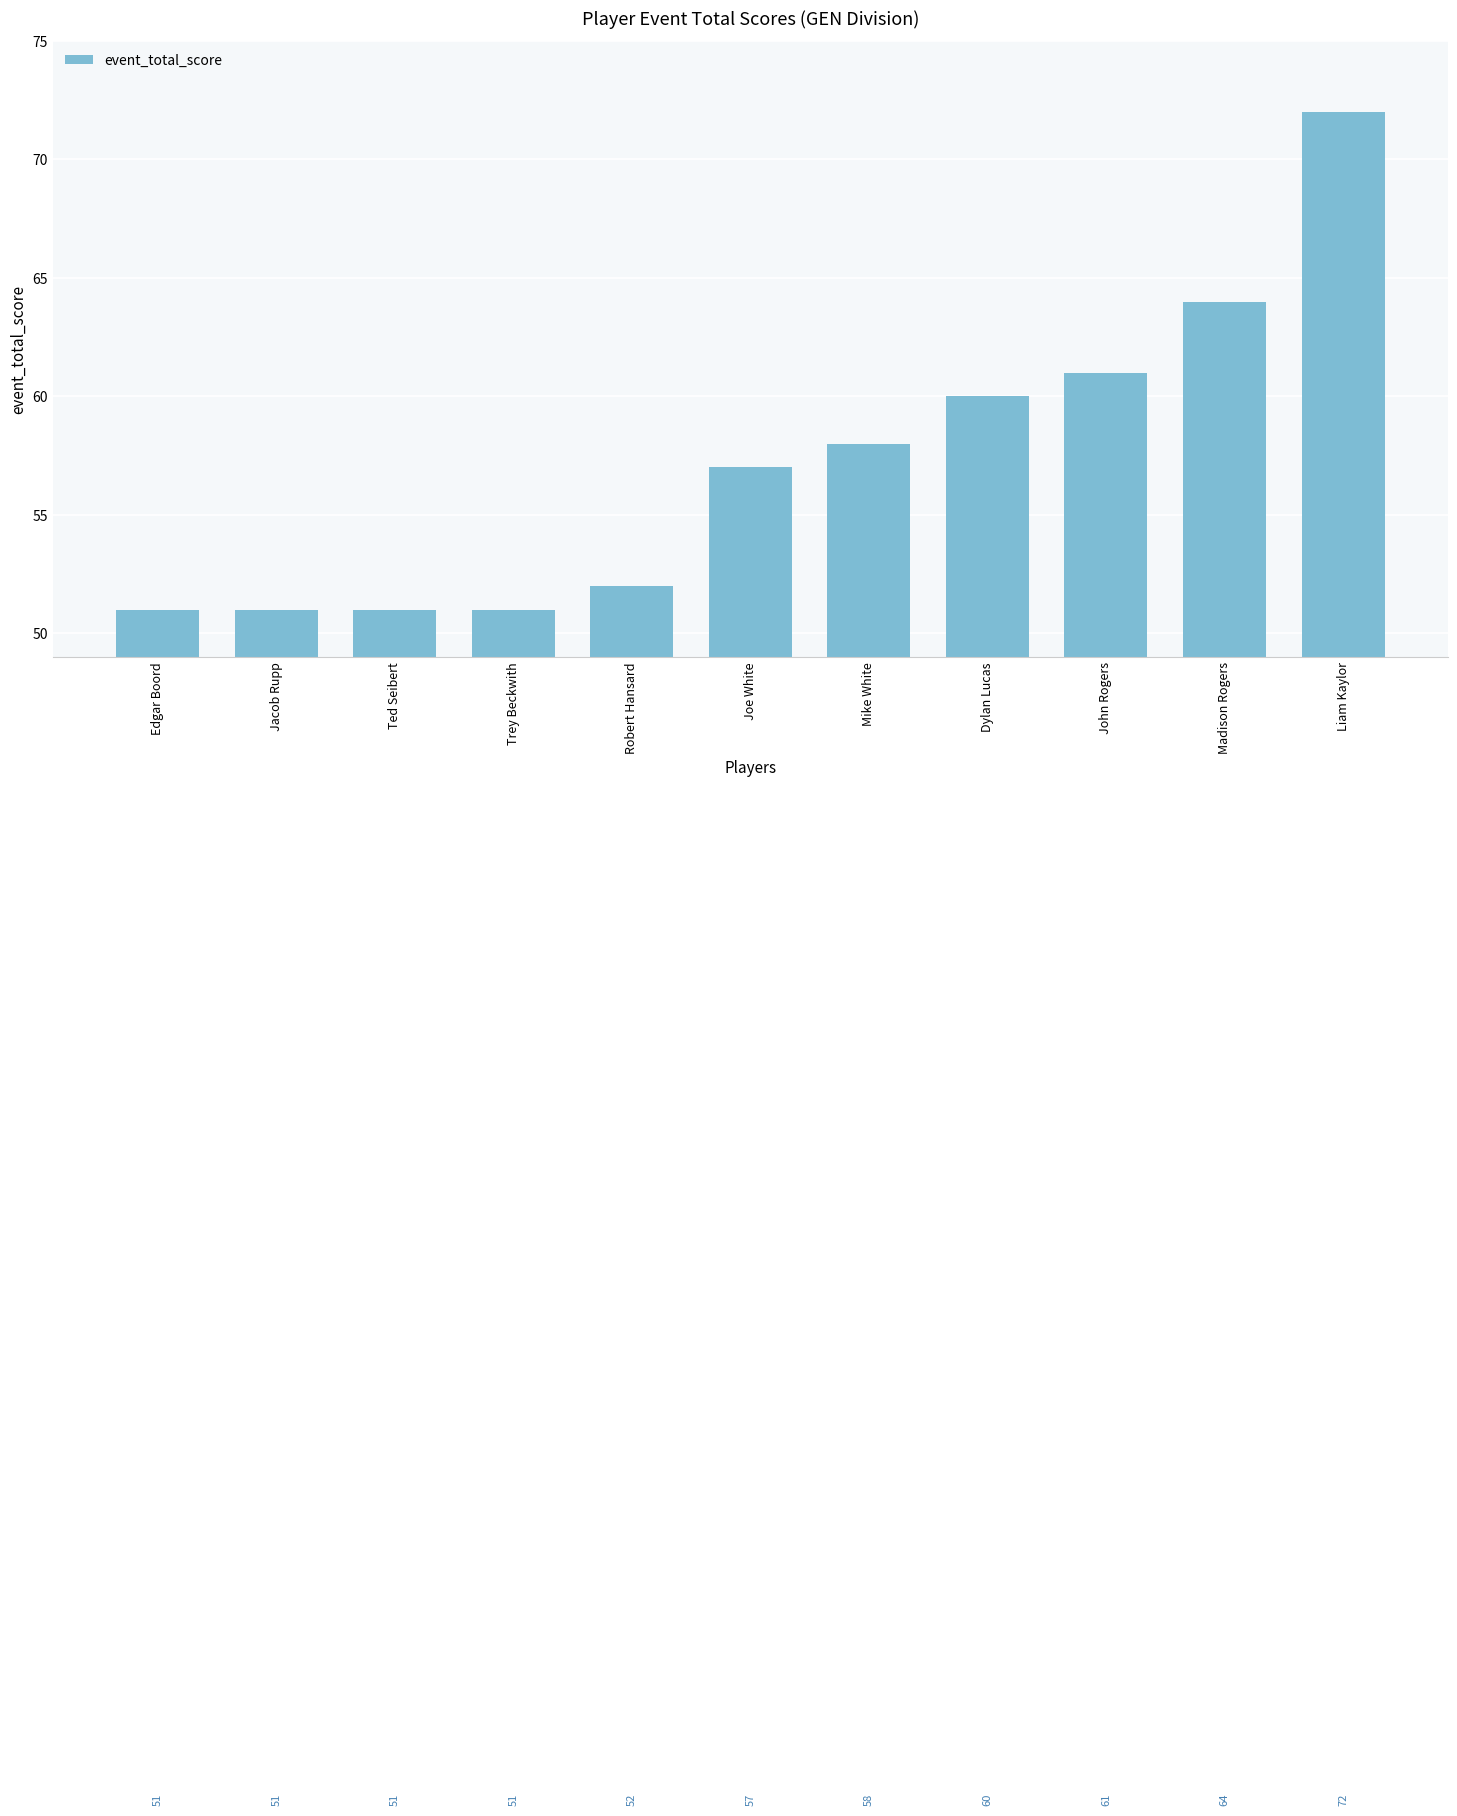

How many bars are there in total?

11